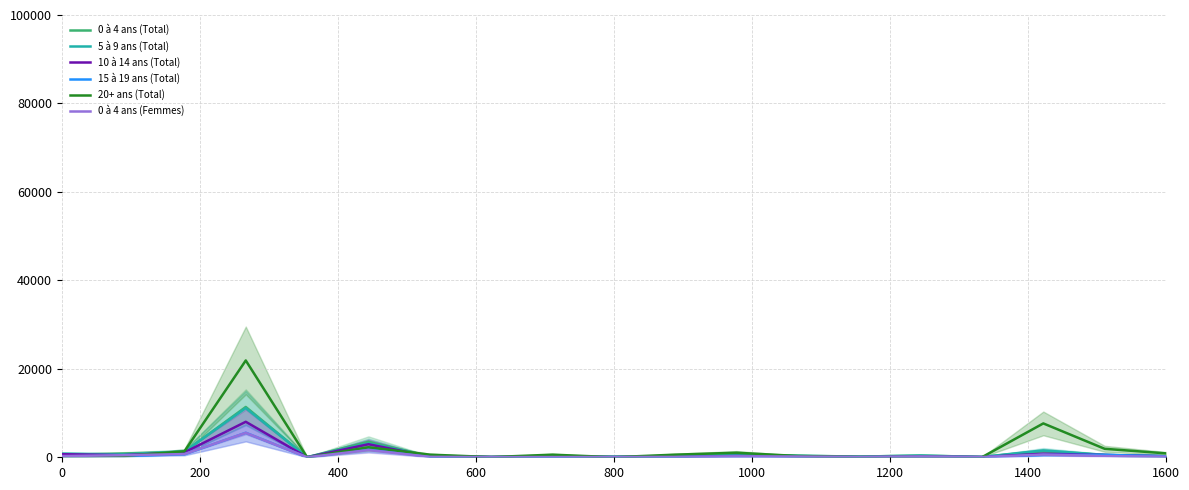

Reading right to left, extract all data points from this chart.

0 à 4 ans (Total): 260	507	1369	84	391	155	357	425	151	162	87	84	195	3503	27	11378	1230	855	549
5 à 9 ans (Total): 227	541	1548	75	378	151	326	672	115	113	105	63	201	3128	18	11109	1300	639	829
10 à 14 ans (Total): 225	516	804	54	143	28	183	296	84	35	83	54	165	2952	7	8023	1104	478	689
15 à 19 ans (Total): 217	547	520	16	30	15	140	130	94	19	99	16	149	1803	4	5540	669	264	225
20+ ans (Total): 883	1917	7655	19	67	70	284	1034	592	18	590	45	595	2269	4	21890	1350	286	177
0 à 4 ans (Femmes): 140	267	618	42	184	71	171	213	80	64	45	39	96	1635	13	5530	722	460	272